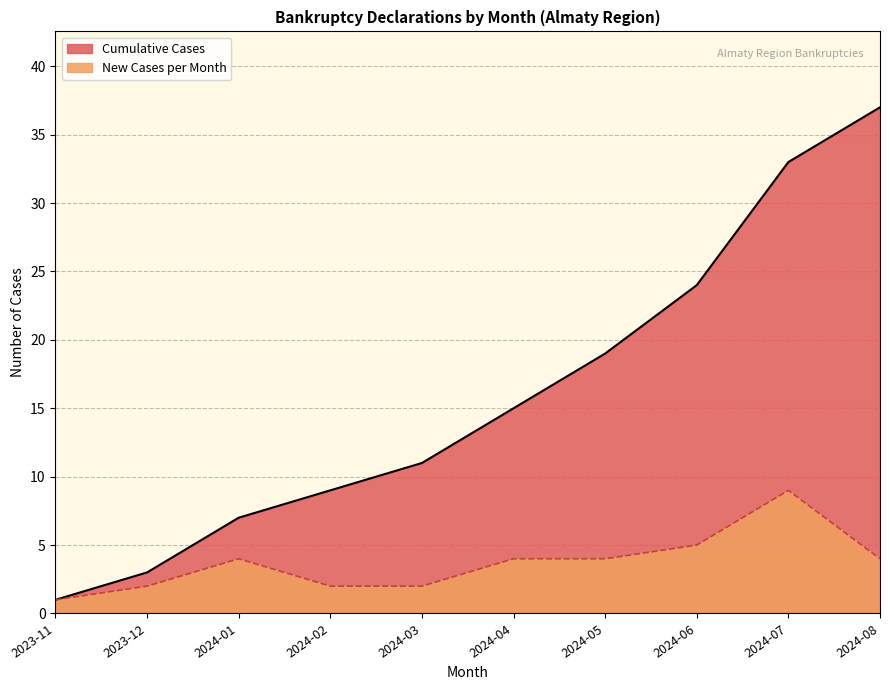

How many lines are shown in the chart?

2